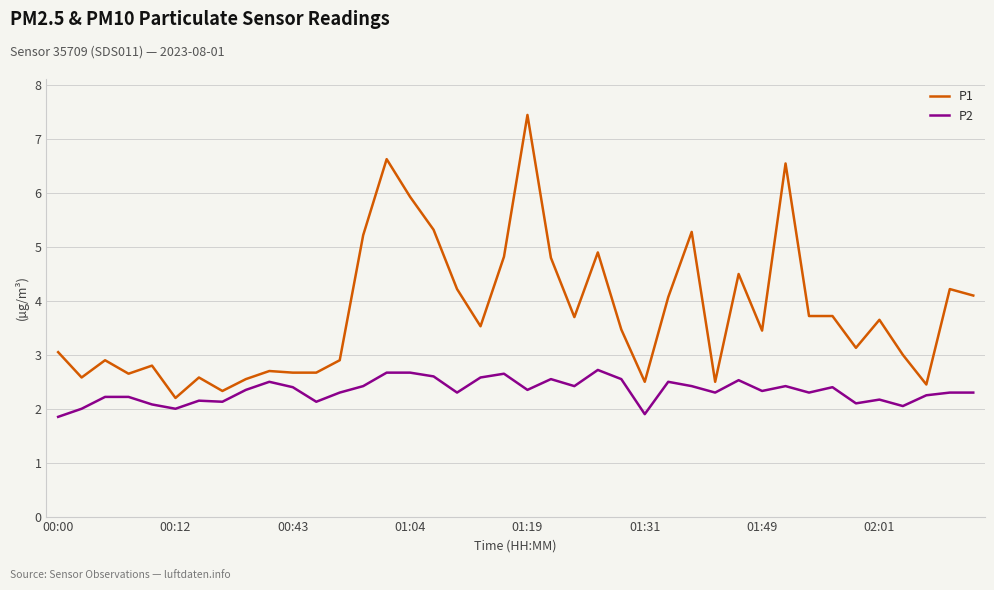

List the series in order of their peak value, highest first.

P1, P2